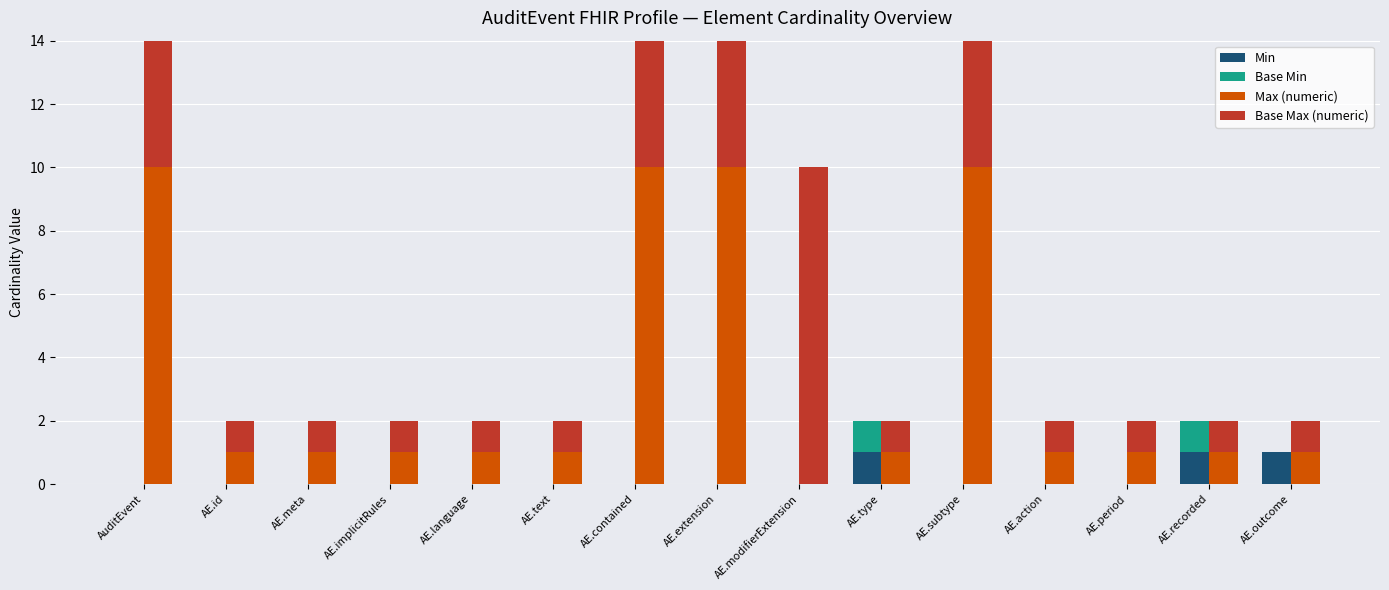

At which category is the sum across all series the highest?

AuditEvent